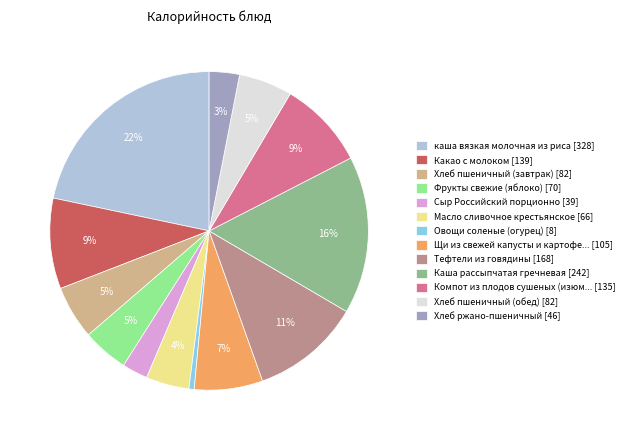

Which category has the biggest portion of the pie?

каша вязкая молочная из риса [328]